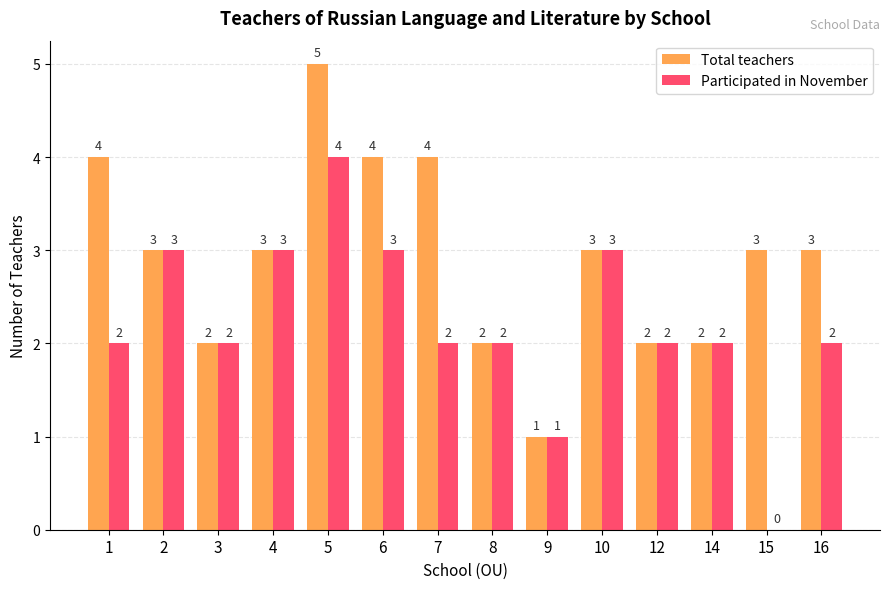

What is the maximum value shown in the chart?

5